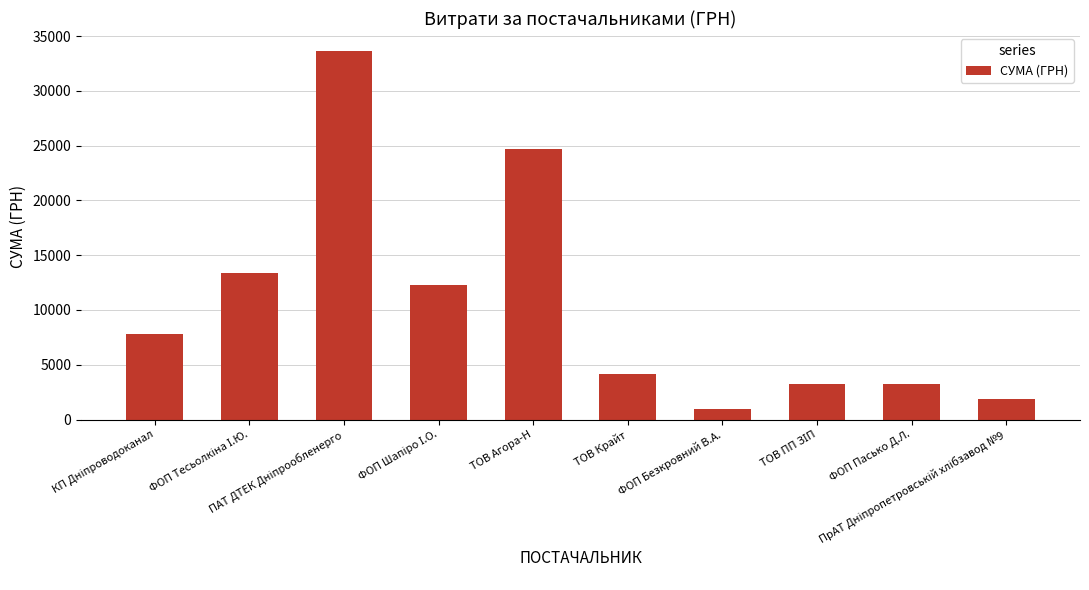

What is the value of the 5th bar from the left?

24663.0